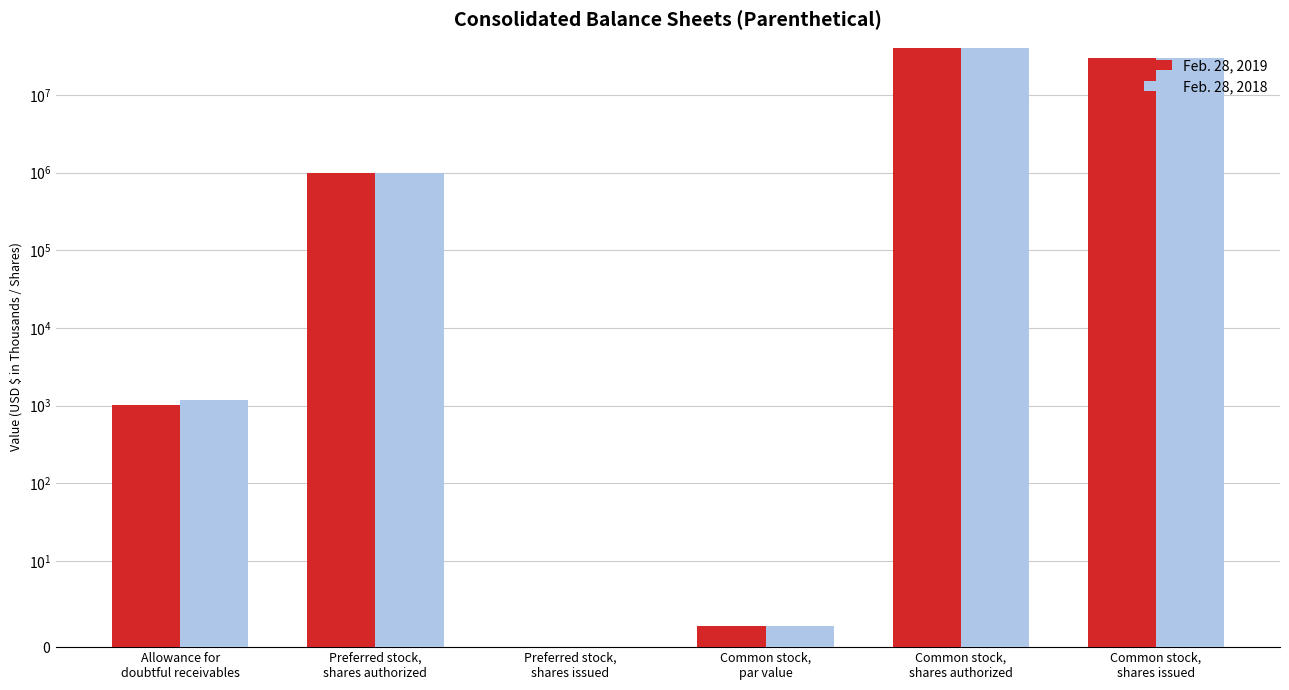

Between Common stock,
shares authorized and Allowance for
doubtful receivables, which is larger?

Common stock,
shares authorized